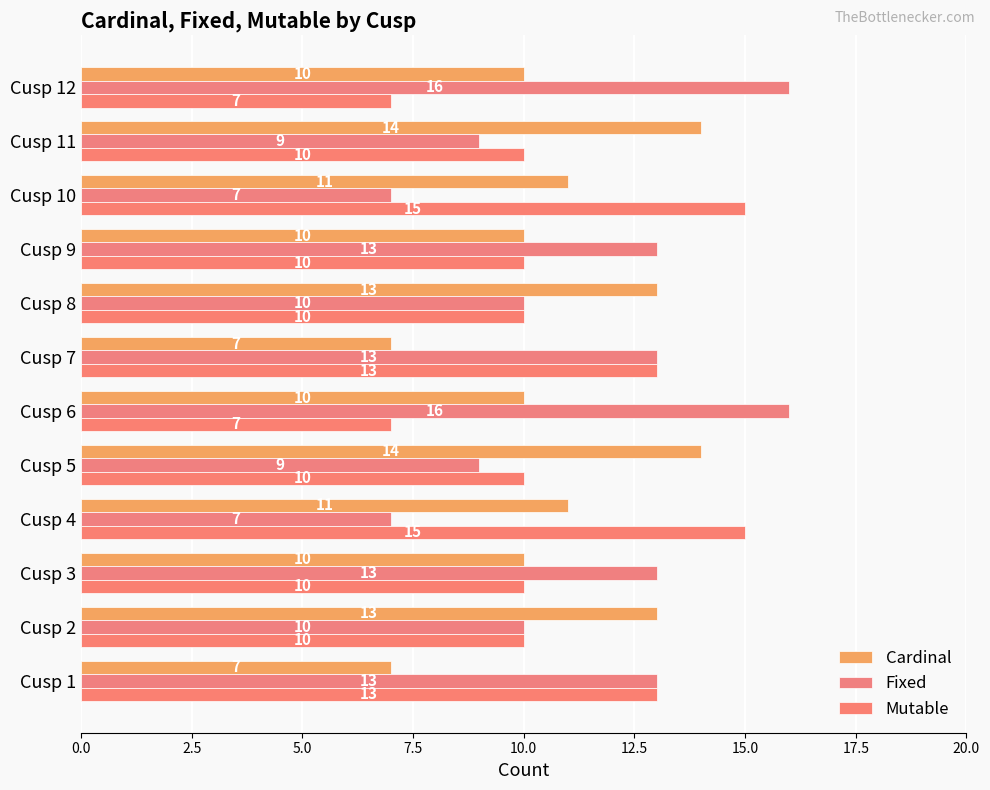

How many data points does each series have?

12